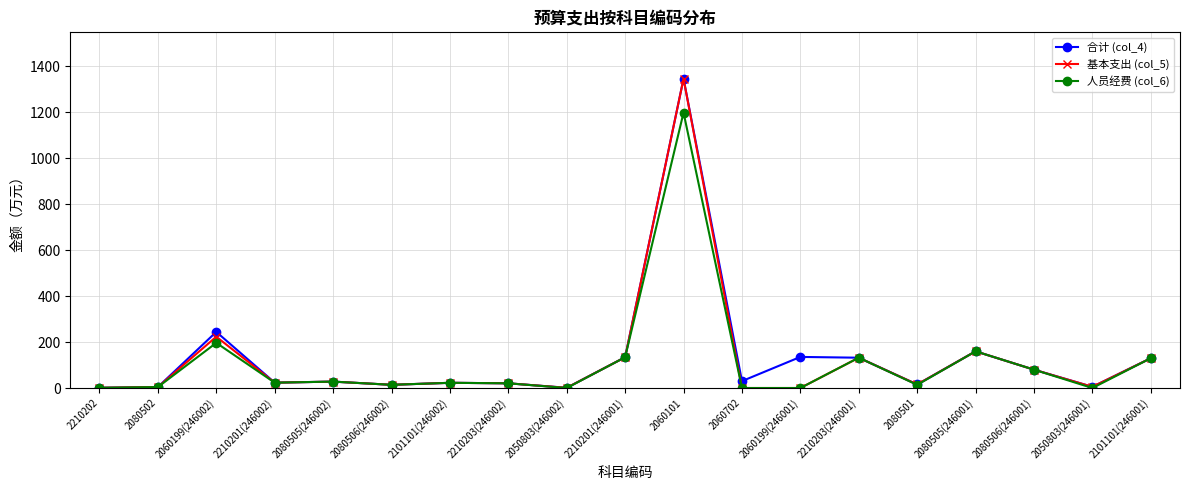

What is the highest value of the 人员经费 (col_6) series?

1198.8